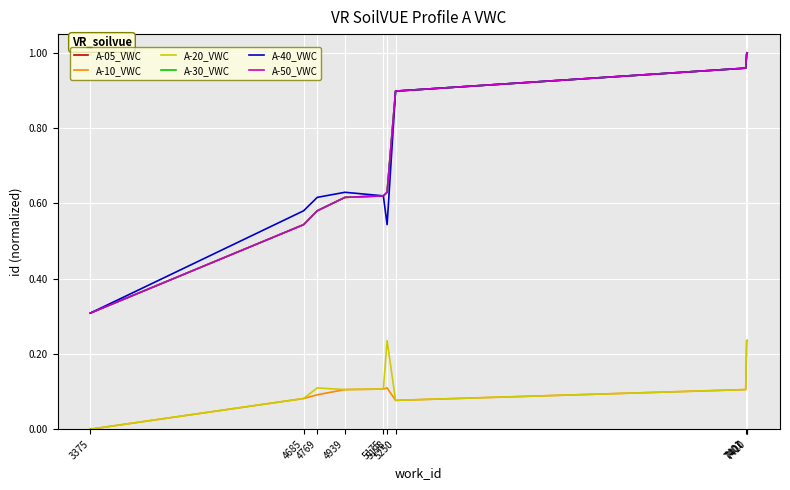

Is this an area chart (filled region under the line)?

No